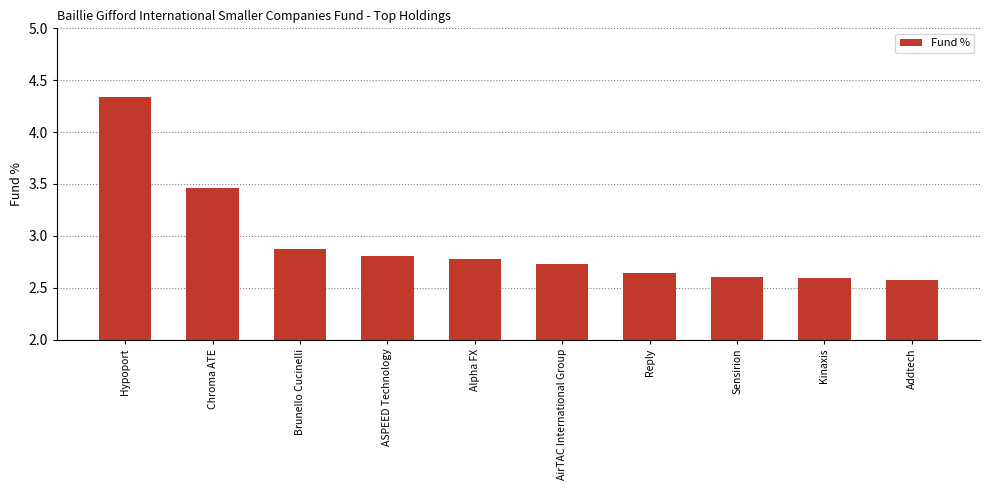

Between Alpha FX and ASPEED Technology, which is larger?

ASPEED Technology